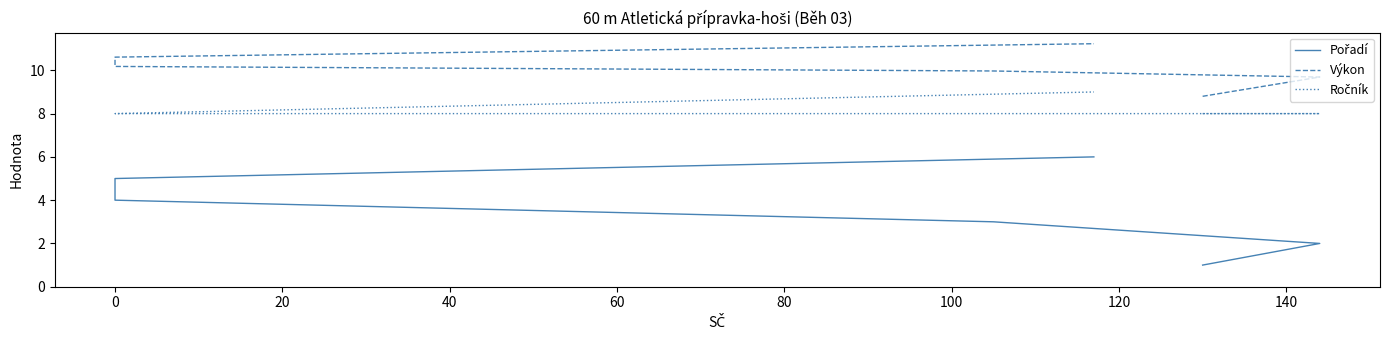

What is the value of the Ročník point at the 6th from the left?

9.0